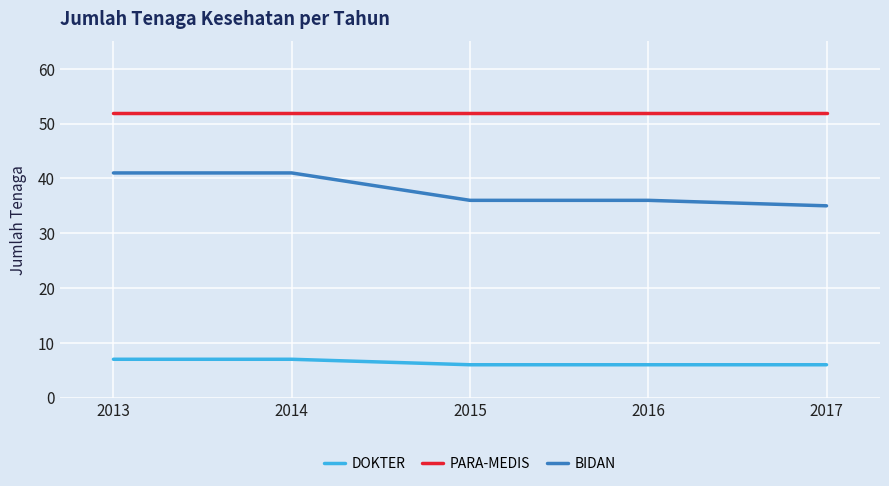

Rank the series by their average value, from highest to lowest.

PARA-MEDIS, BIDAN, DOKTER